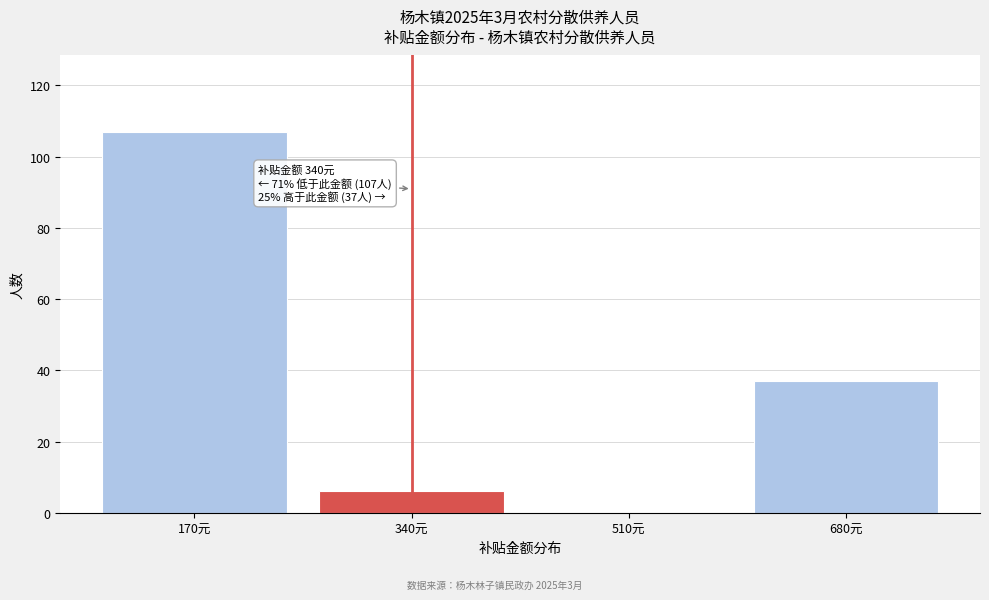

Over which range of the x-axis is the bar tallest?

85 to 255